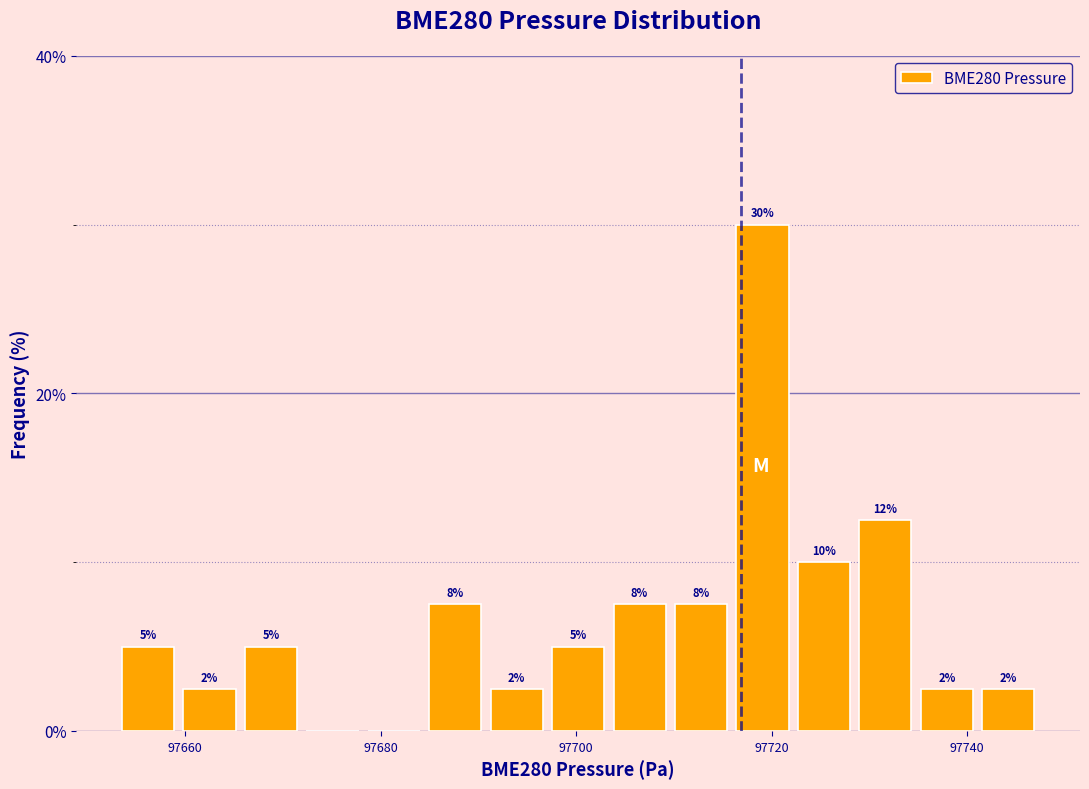

Read against the x-axis, roughly where is the centre of the tallest bar?

97720